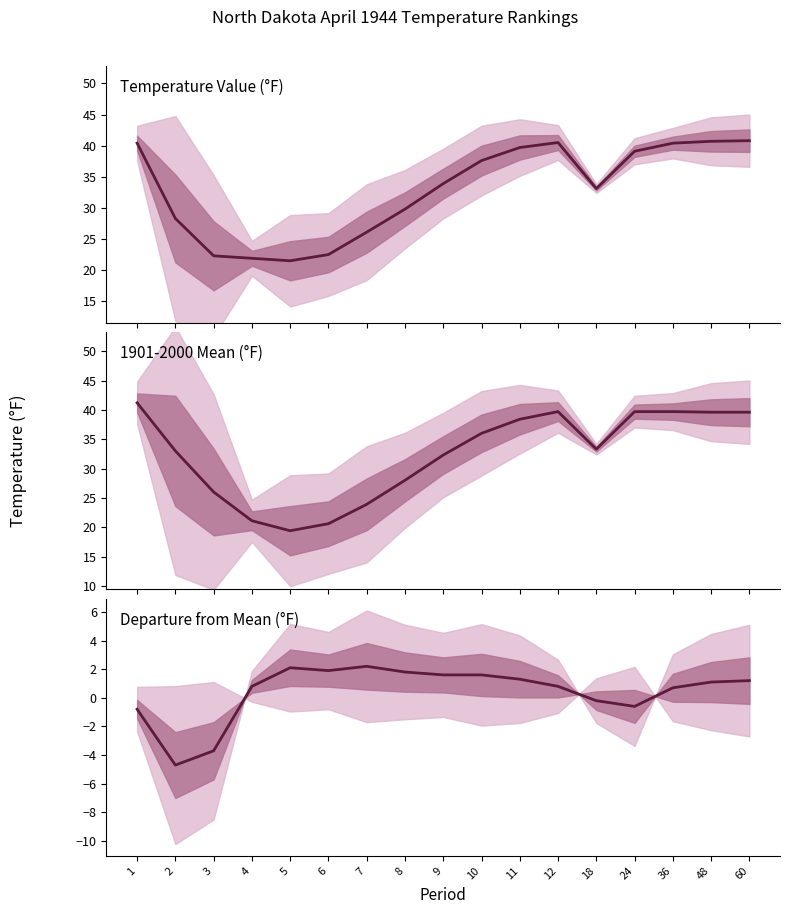

What is the sum of all 1901-2000 Mean values?

551.5